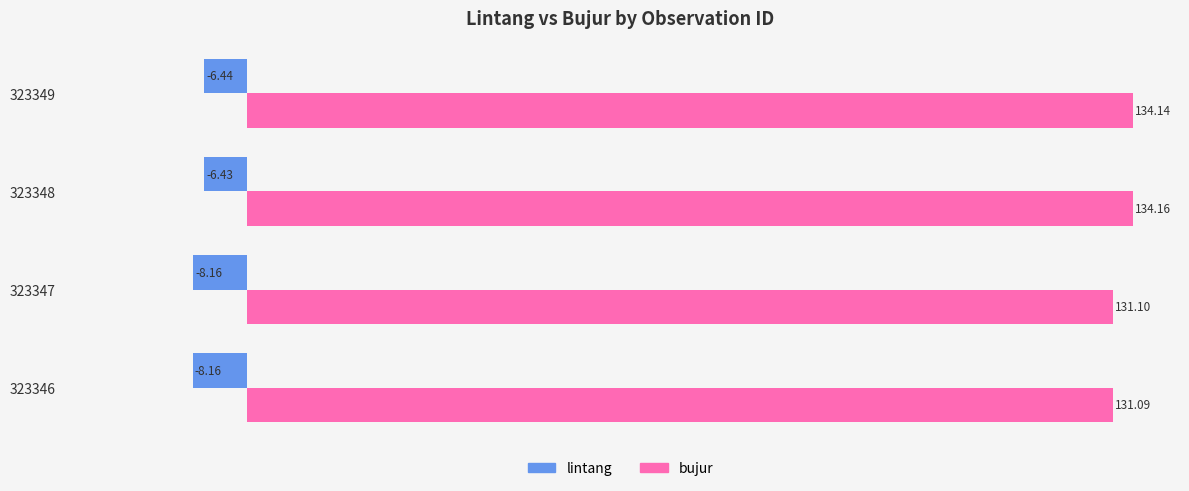

At which category is the sum across all series the highest?

323348